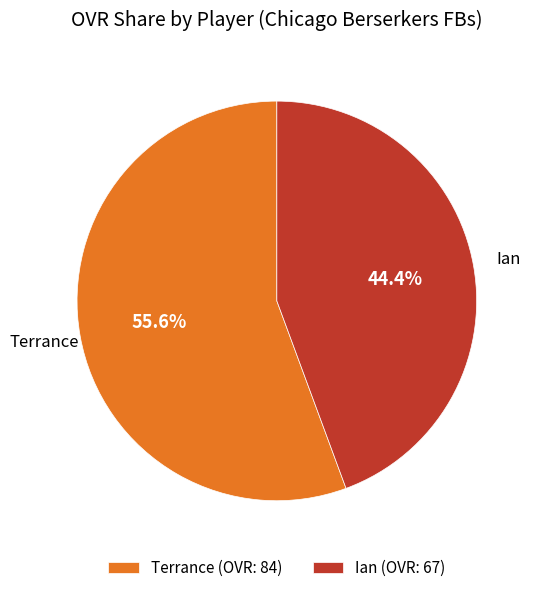

Is it true that Terrance is 66% of the pie?

False